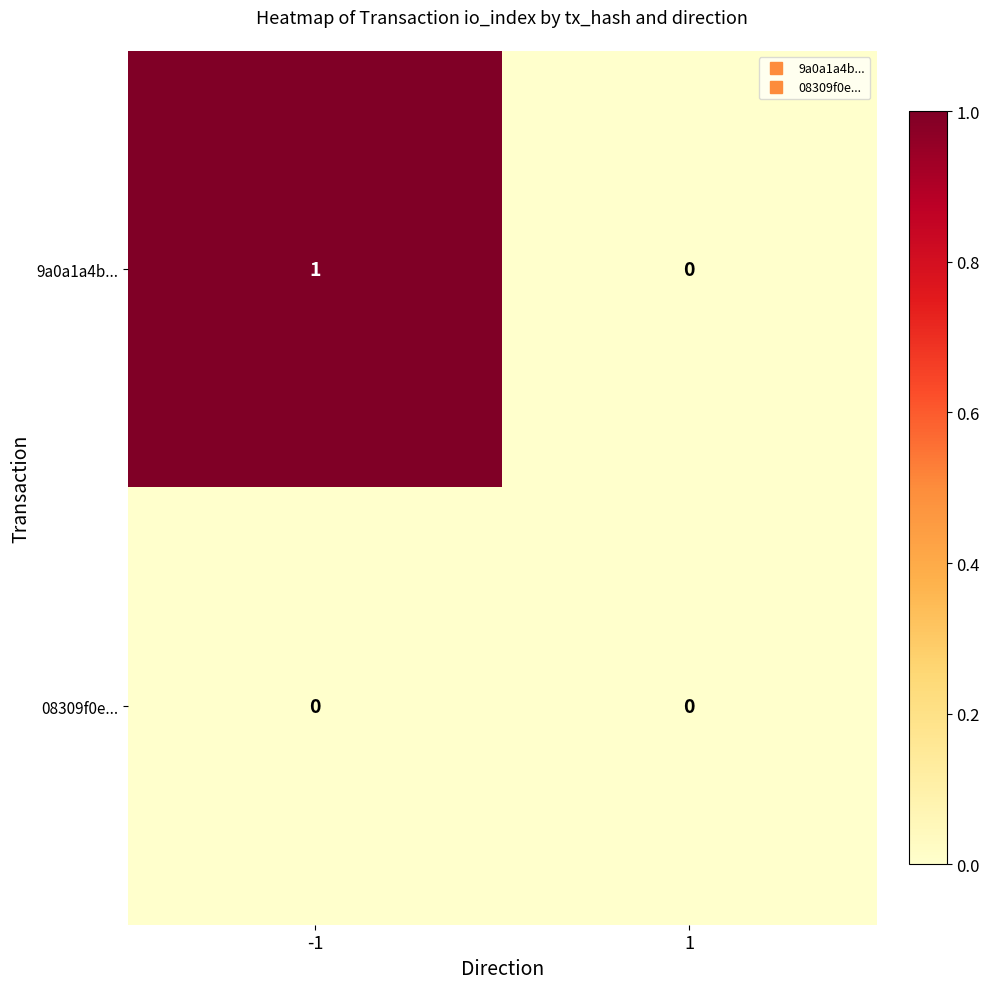

Count the number of data series in this chart.

2